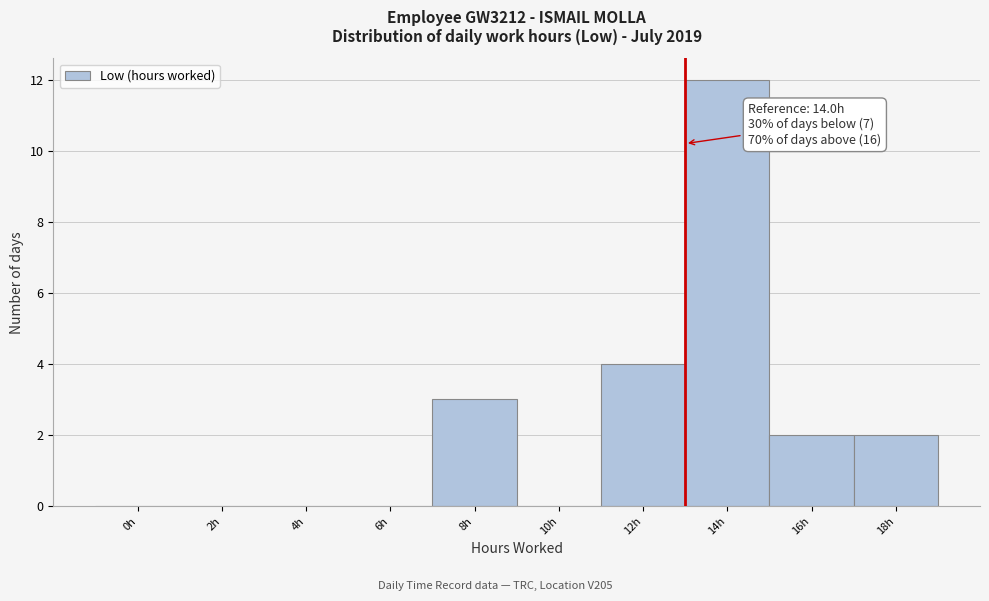

Reading left to right, transcribe all the data shown in this chart.

0h=0	2h=0	4h=0	6h=0	8h=3	10h=0	12h=4	14h=12	16h=2	18h=2